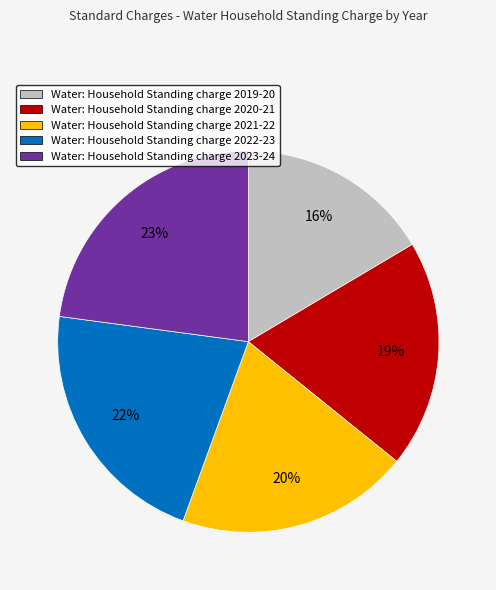

Which has a higher value, Water: Household Standing charge 2021-22 or Water: Household Standing charge 2023-24?

Water: Household Standing charge 2023-24